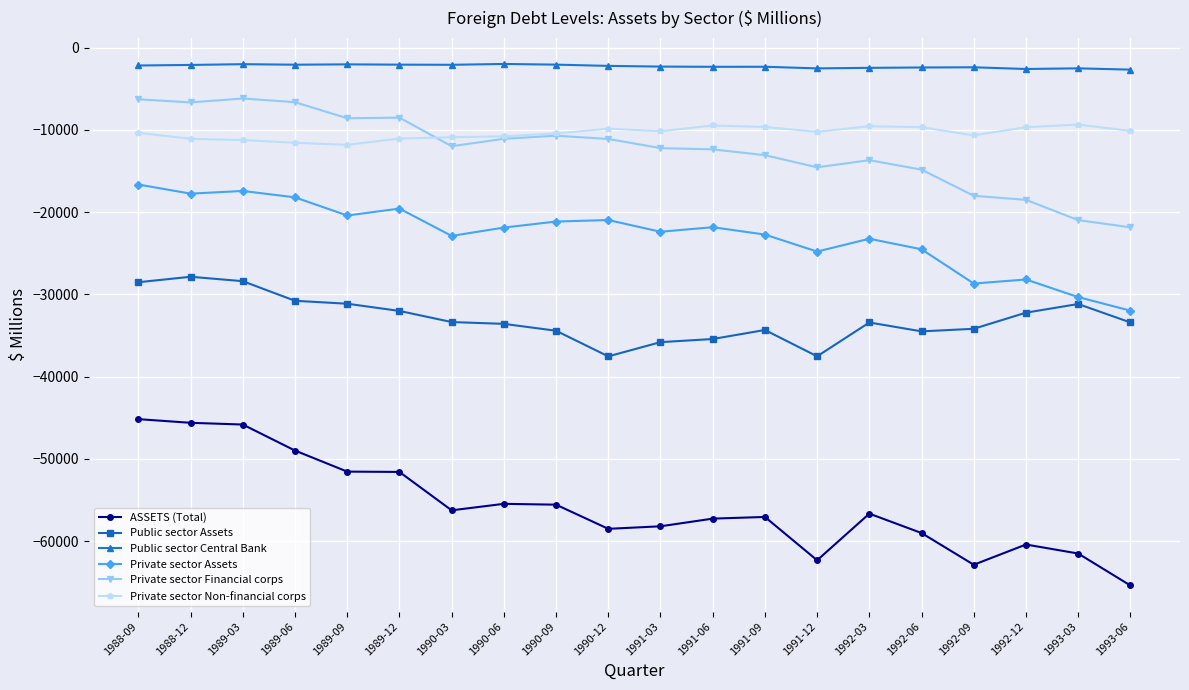

Which series has the largest total across all categories?

Public sector Central Bank